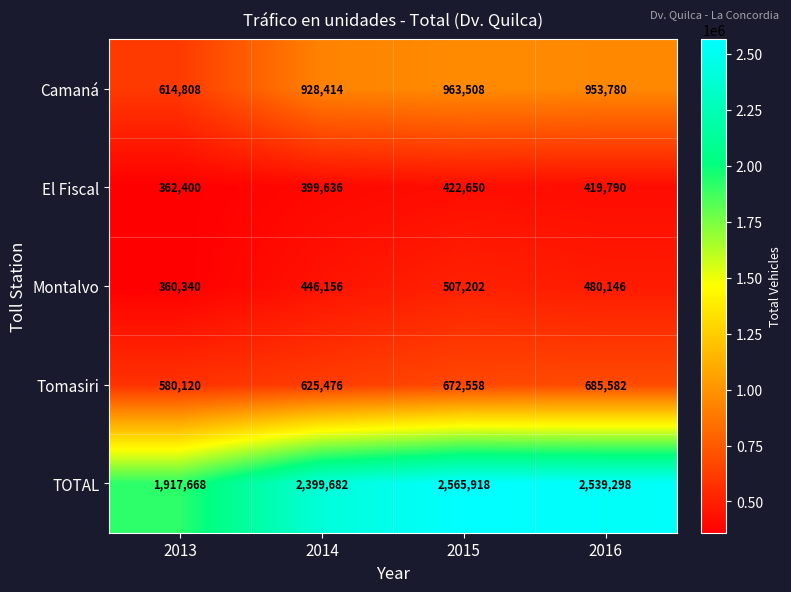

What is the difference between the Camaná values at 2016 and 2014?

25366